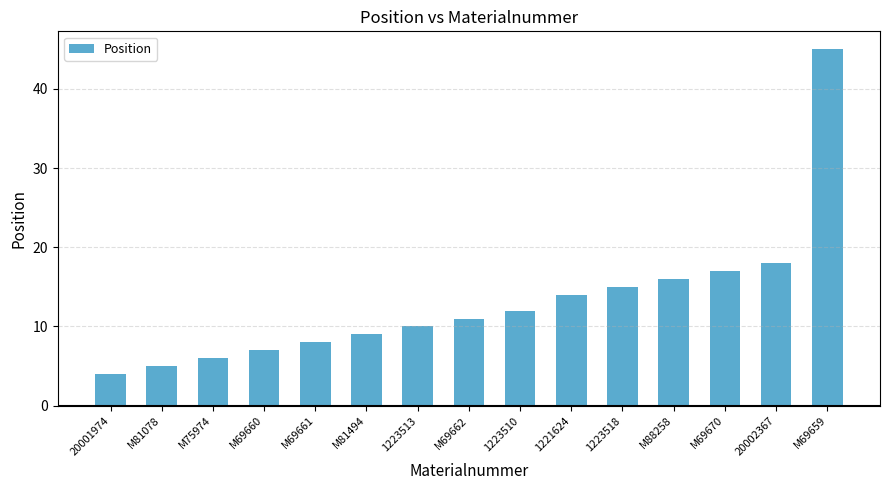

Is it true that the value at M69661 is 8?

True